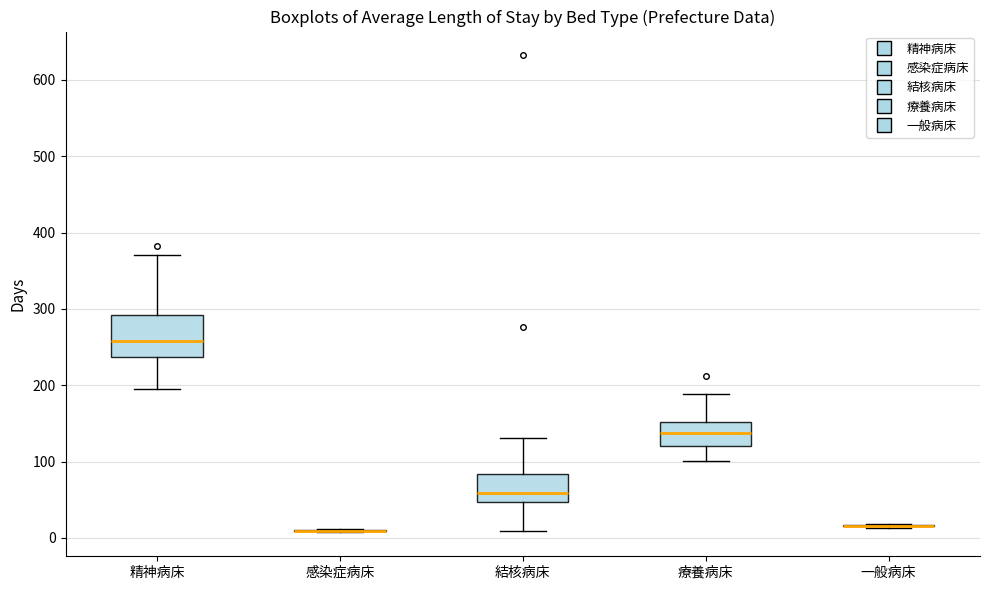

Reading left to right, read every box against the y-axis: the position of its median line, the range the box covers, and the ends of its whiskers. The values are not printed on the chart, so give them approximately, as read against the axis.

精神病床: median 260, box 240 to 290, whiskers 200 to 370
感染症病床: box collapsed to a line at 10, whiskers 10 to 10
結核病床: median 60, box 50 to 80, whiskers 10 to 130
療養病床: median 140, box 120 to 150, whiskers 100 to 190
一般病床: box collapsed to a line at 20, whiskers 10 to 20